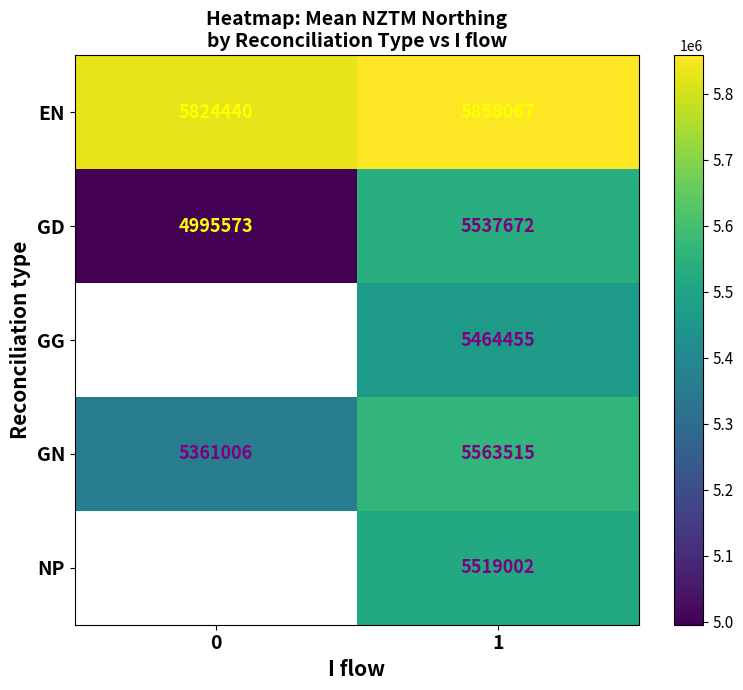

The value of EN at 1 is 10464887.9. True or false?

False